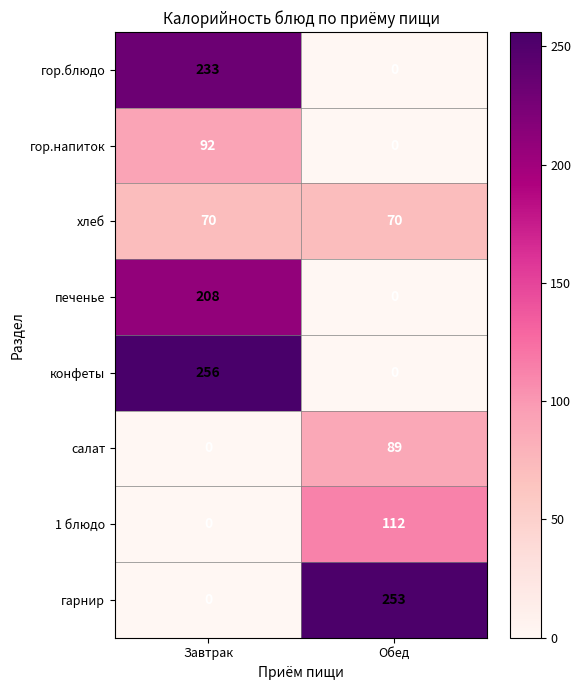

List the labels in order of печенье value, largest first.

Завтрак, Обед